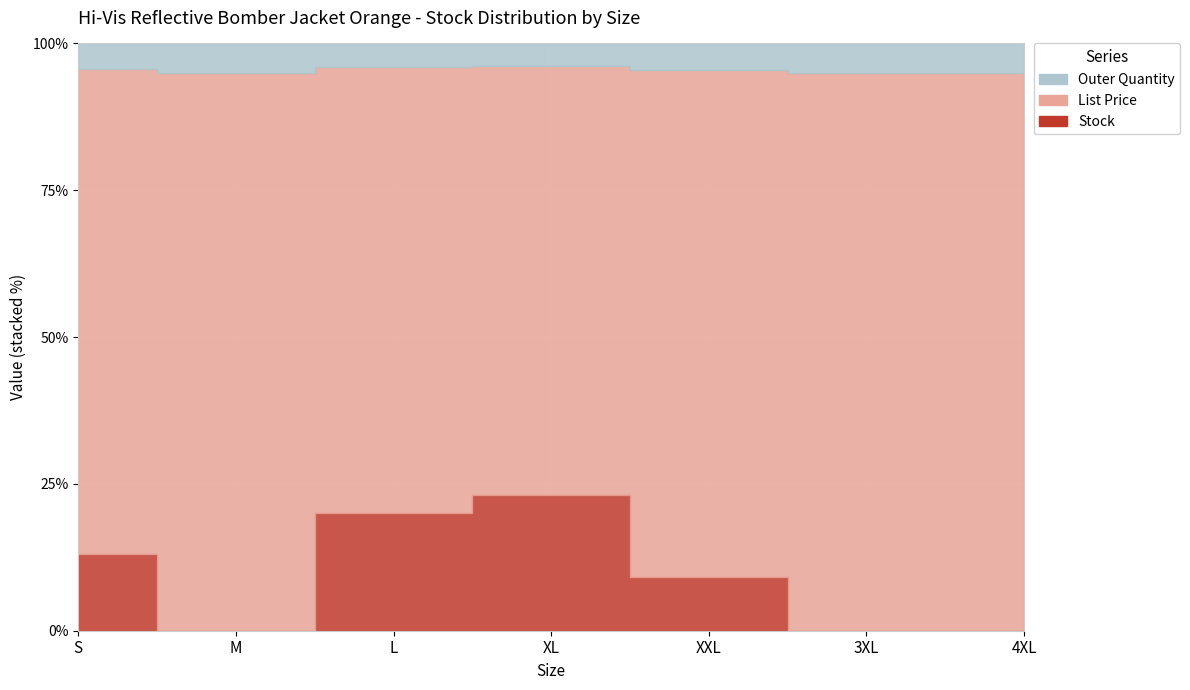

What is the label of the 4th point from the right?

XL